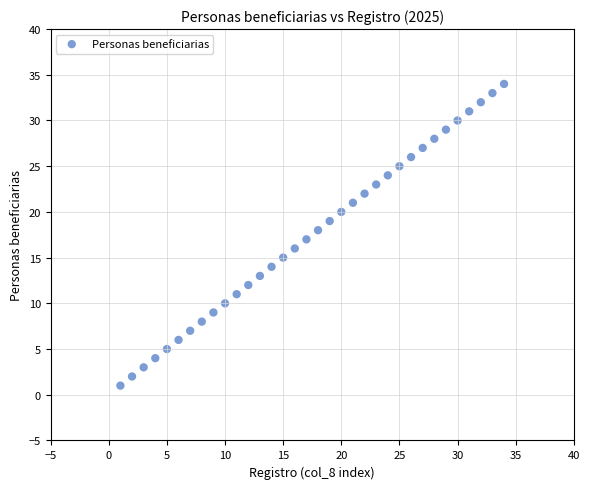

What is the range of Y values (max minus min)?

33